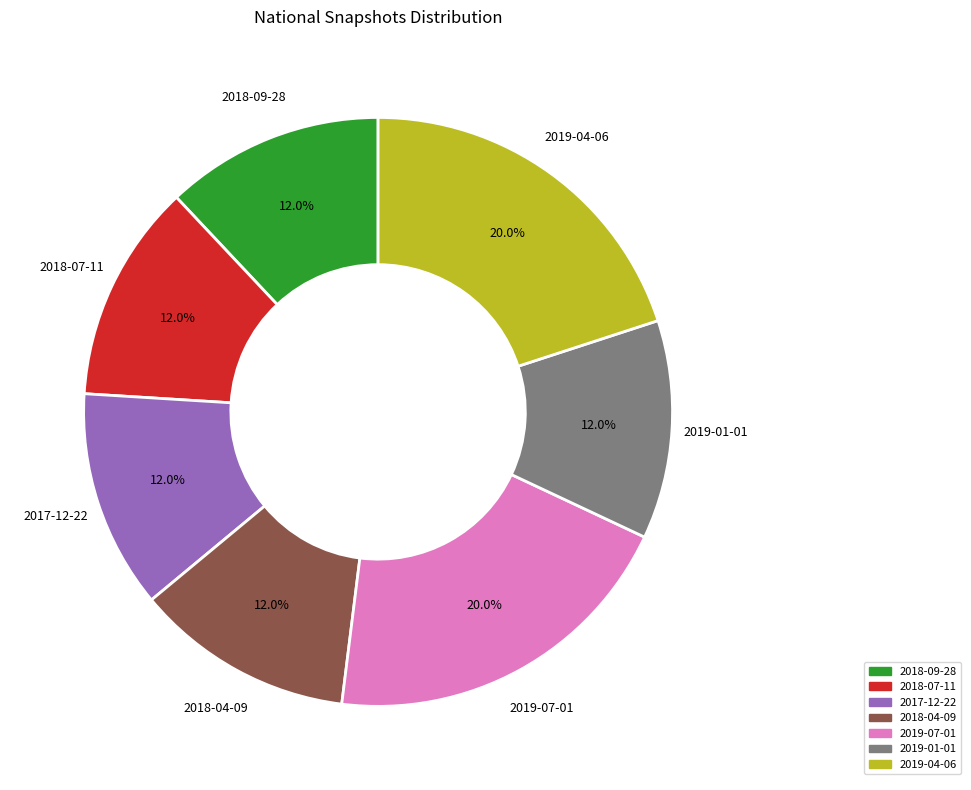

What percentage do 2018-09-28 and 2019-07-01 together represent?

32.0%